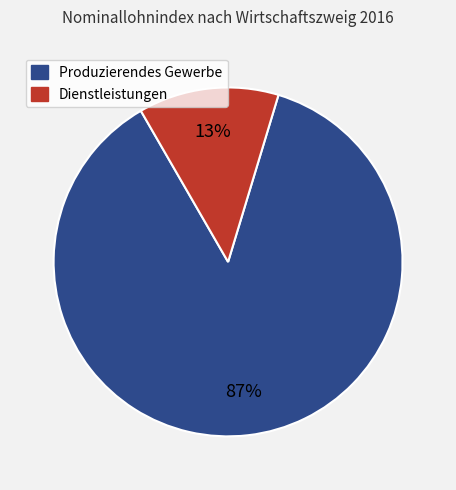

To the nearest percent, what is the average slice percentage?

50%